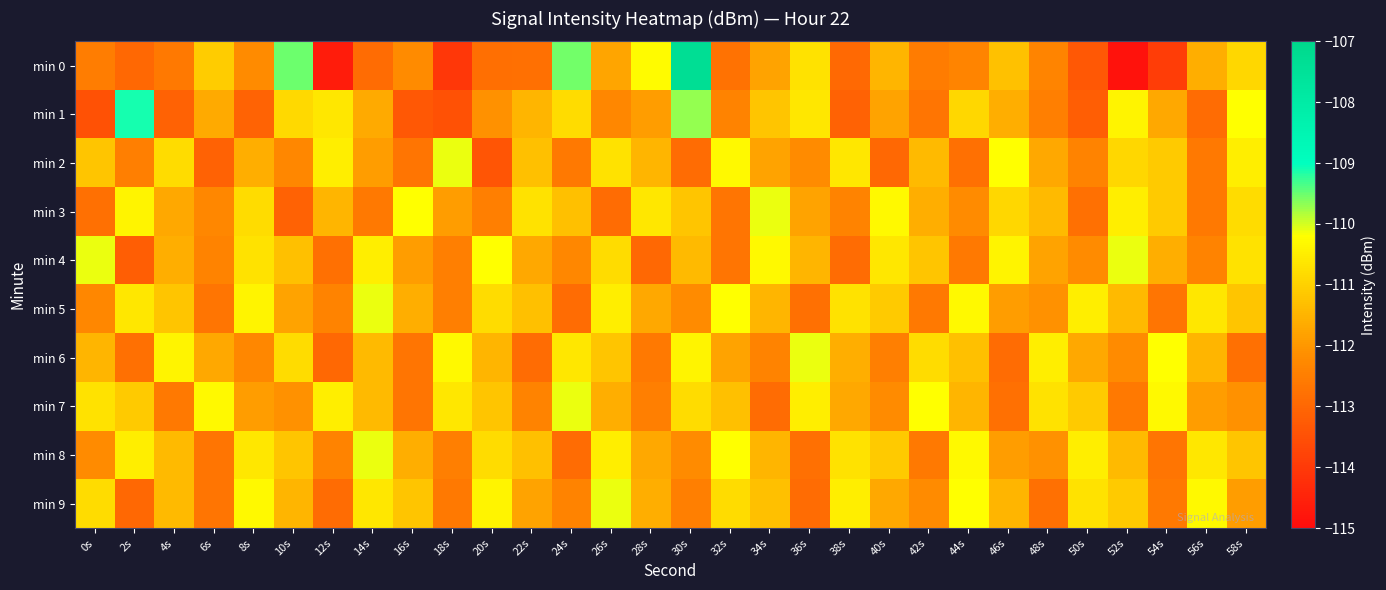

Count the number of categories in the chart.

30